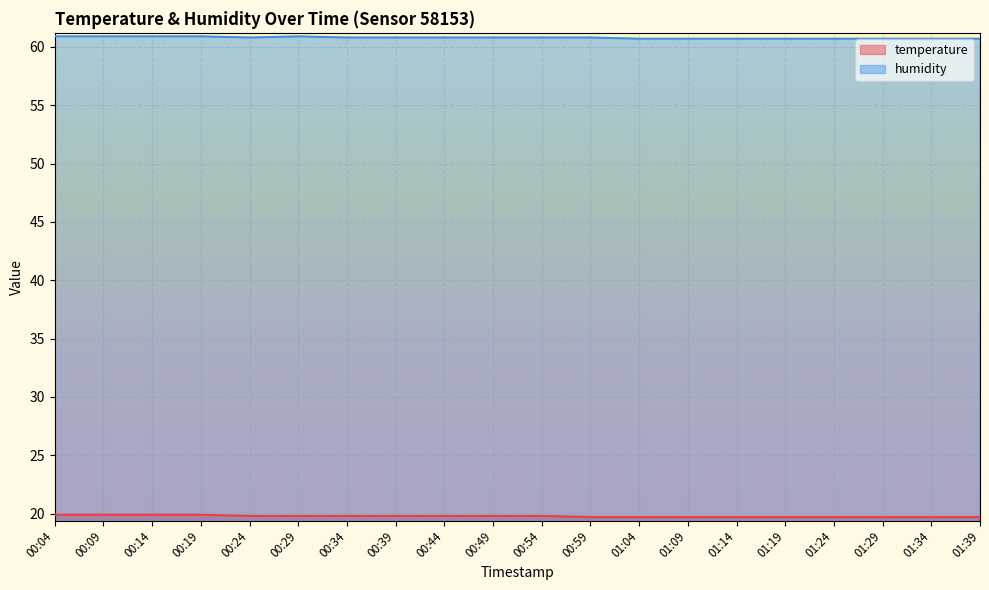

Where is temperature nearest to the value 19?

00:59